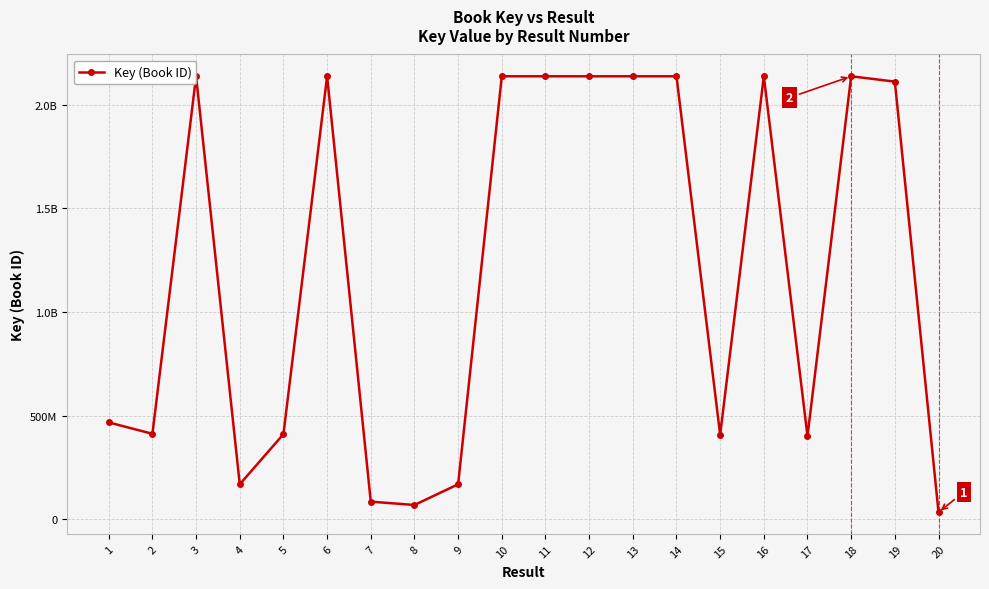

What is the maximum value shown in the chart?

2137718103